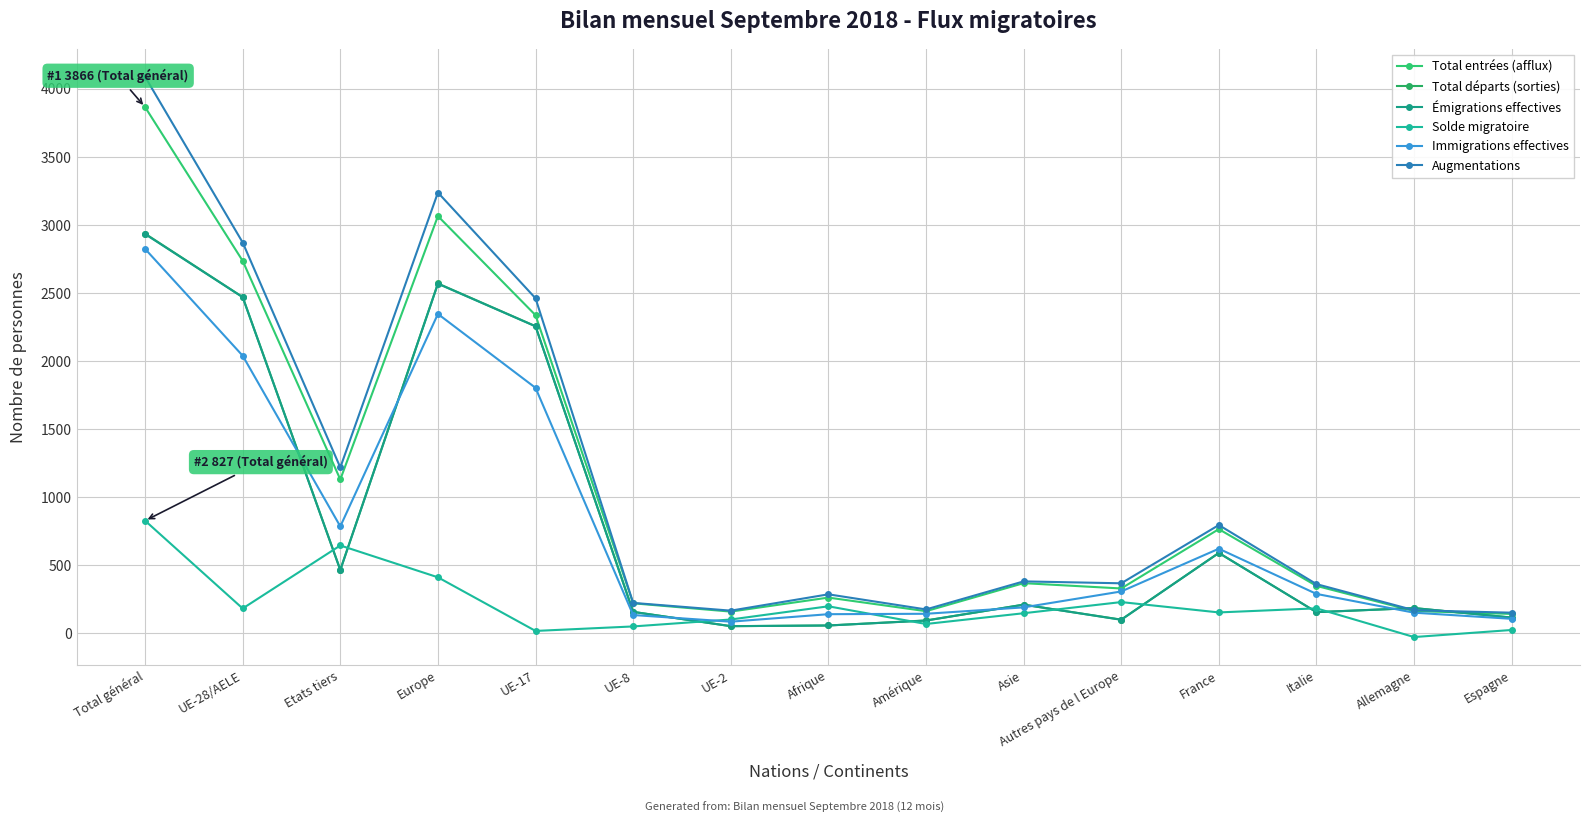

Is it true that Solde migratoire equals -43 at Allemagne?

False